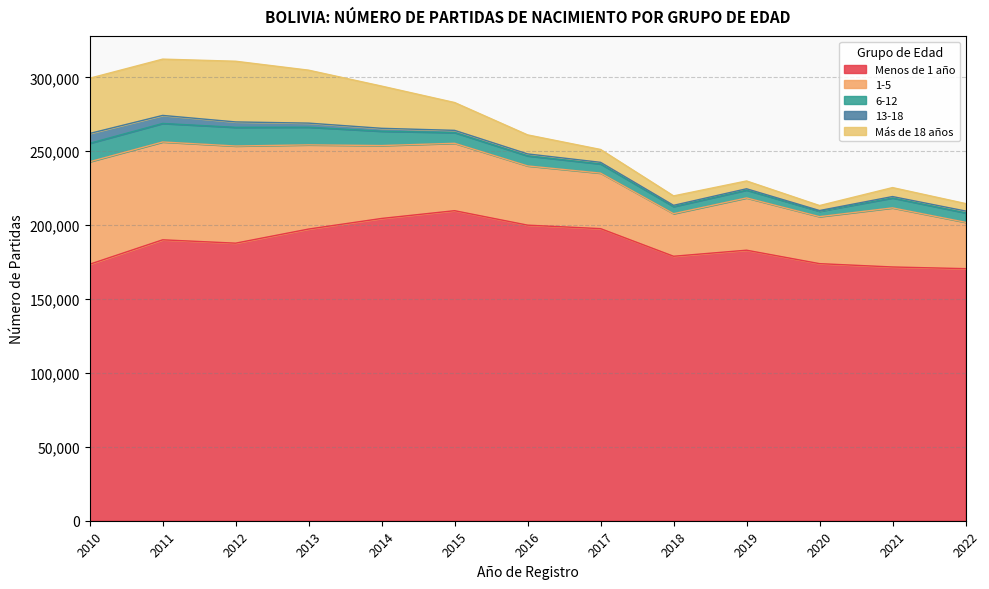

Is it true that Más de 18 años equals 12874 at 2016?

True